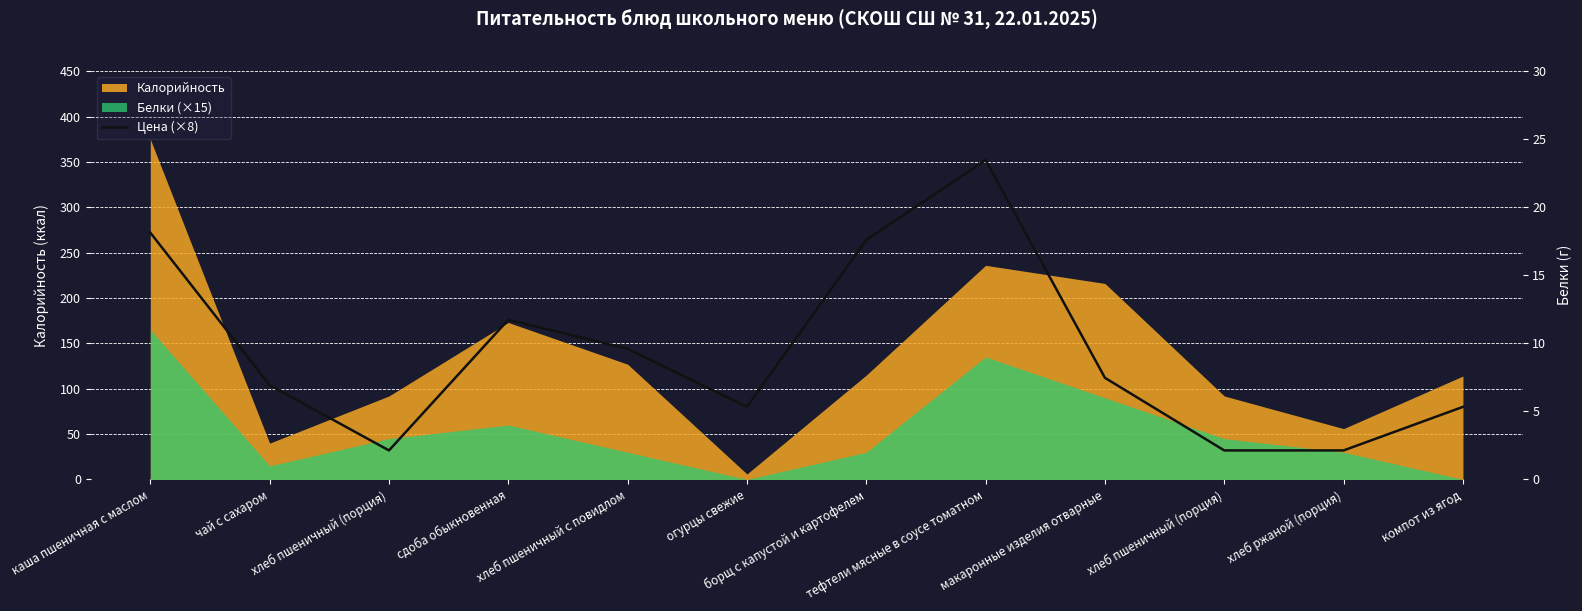

What is the average value?

140